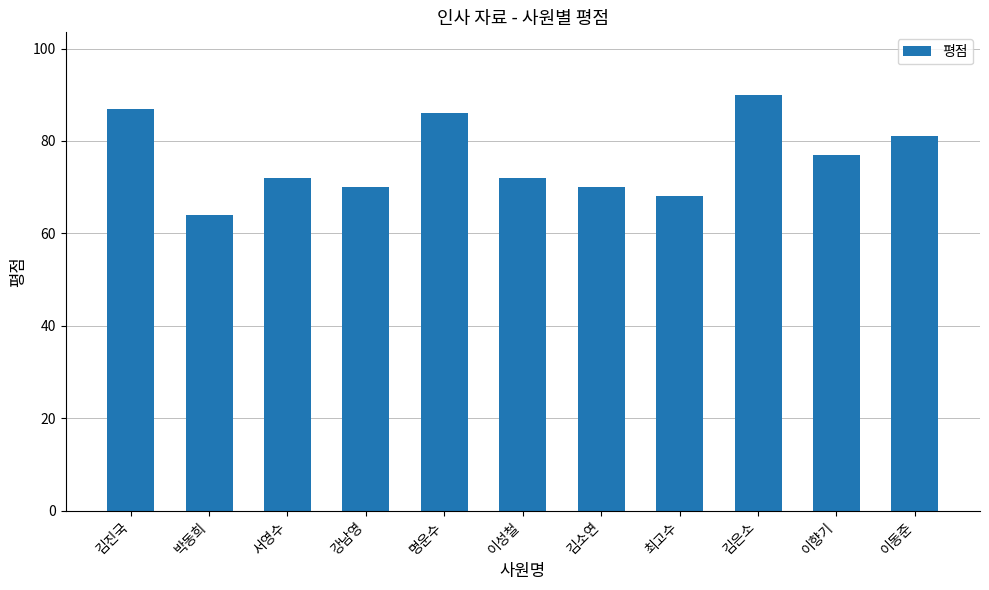

What is the ratio of the value at 이향기 to the value at 서영수?

1.1